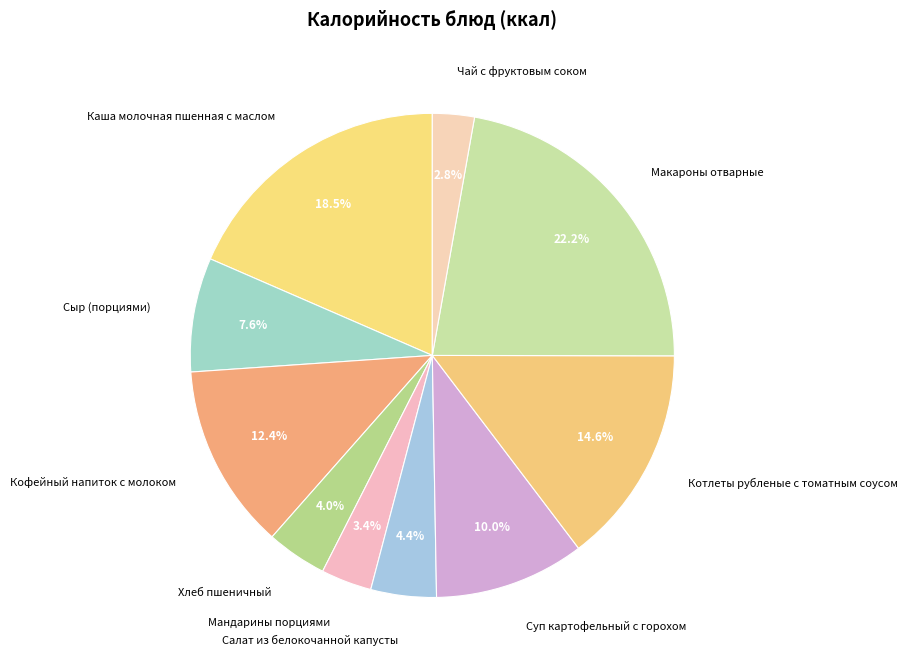

What percentage do Кофейный напиток с молоком and Каша молочная пшенная с маслом together represent?

30.9%